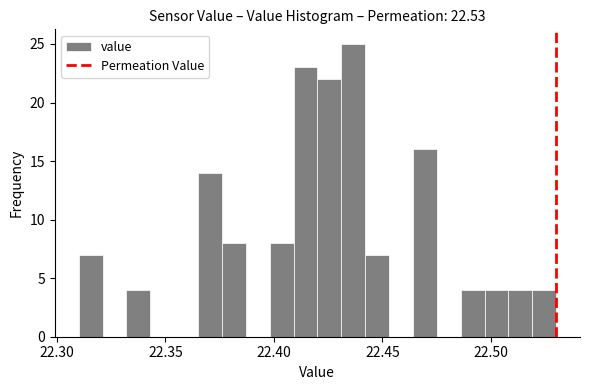

Read against the x-axis, roughly where is the centre of the tallest bar?

22.435